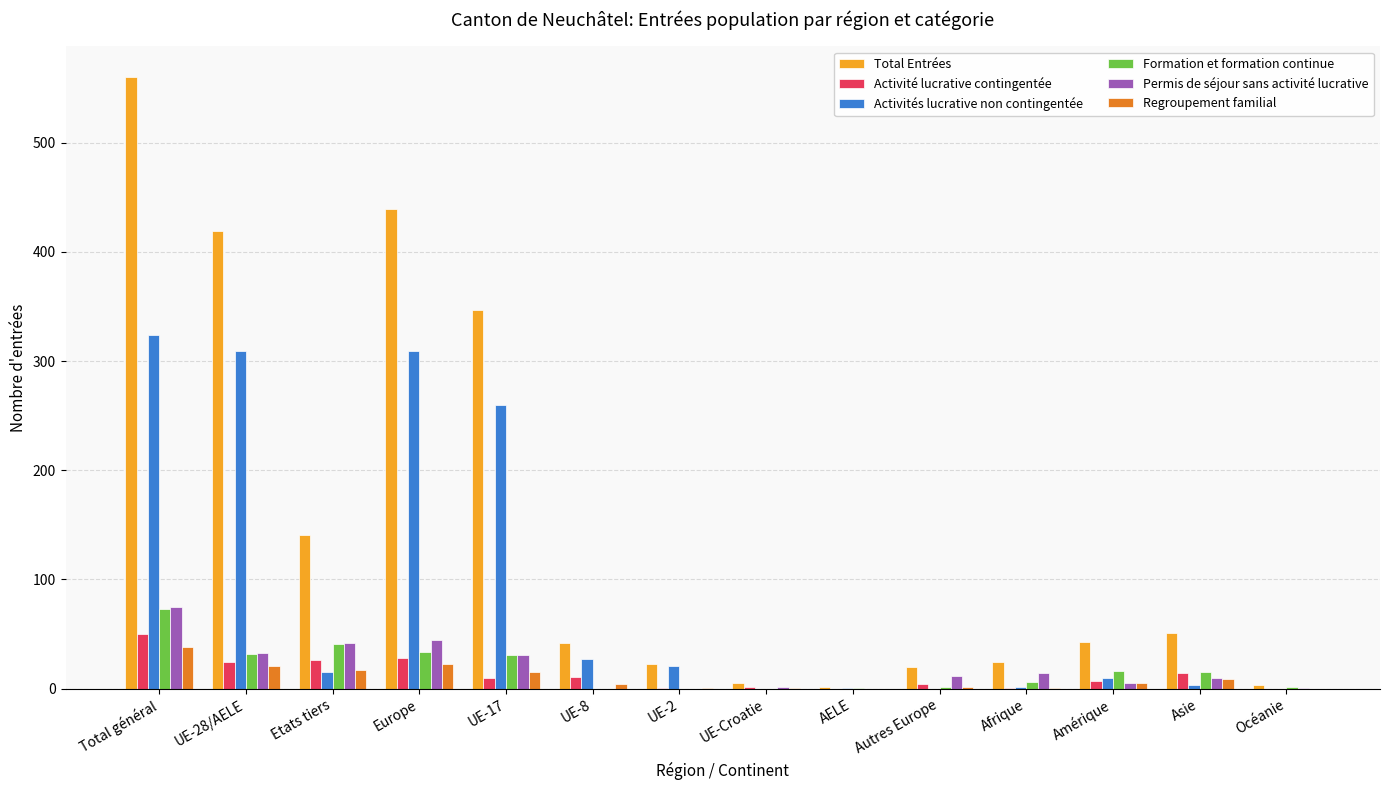

What is the total value across all series at Etats tiers?

282